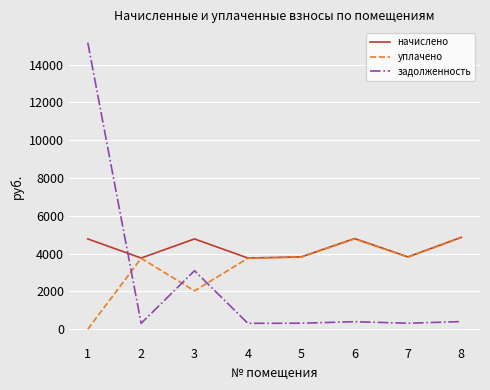

What is the spread (max minus min) of values at 1?

15159.0